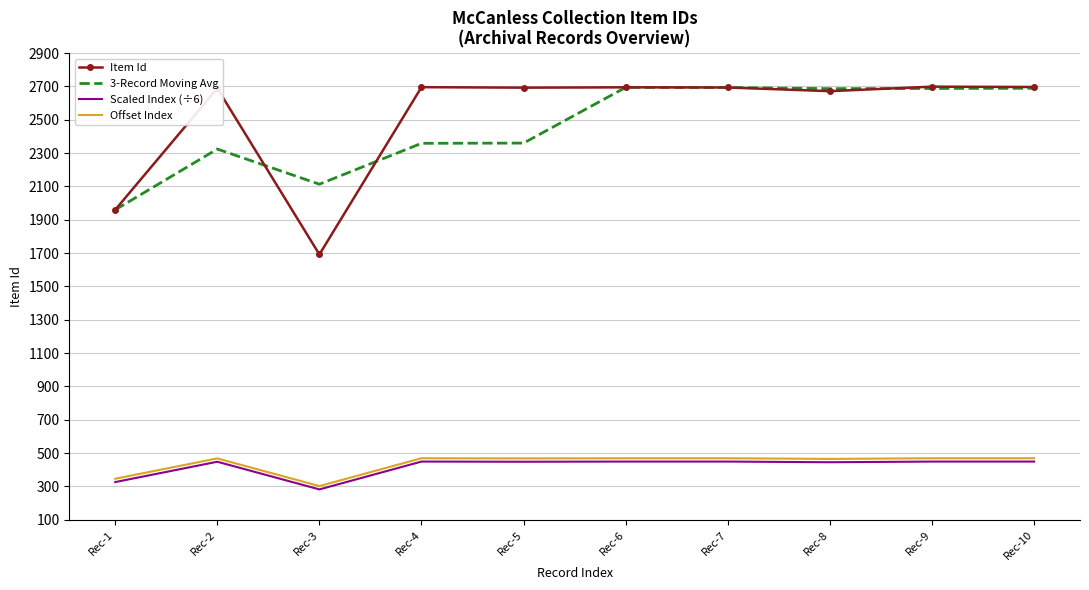

The value of Offset Index at Rec-6 is 469.0. True or false?

True